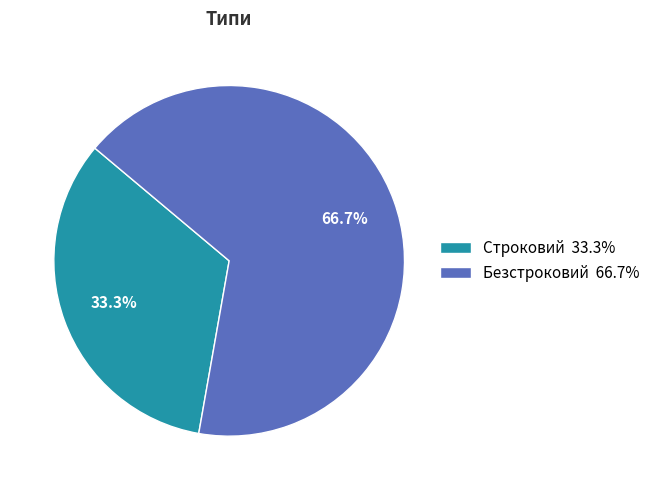

How many segments does this pie chart have?

2